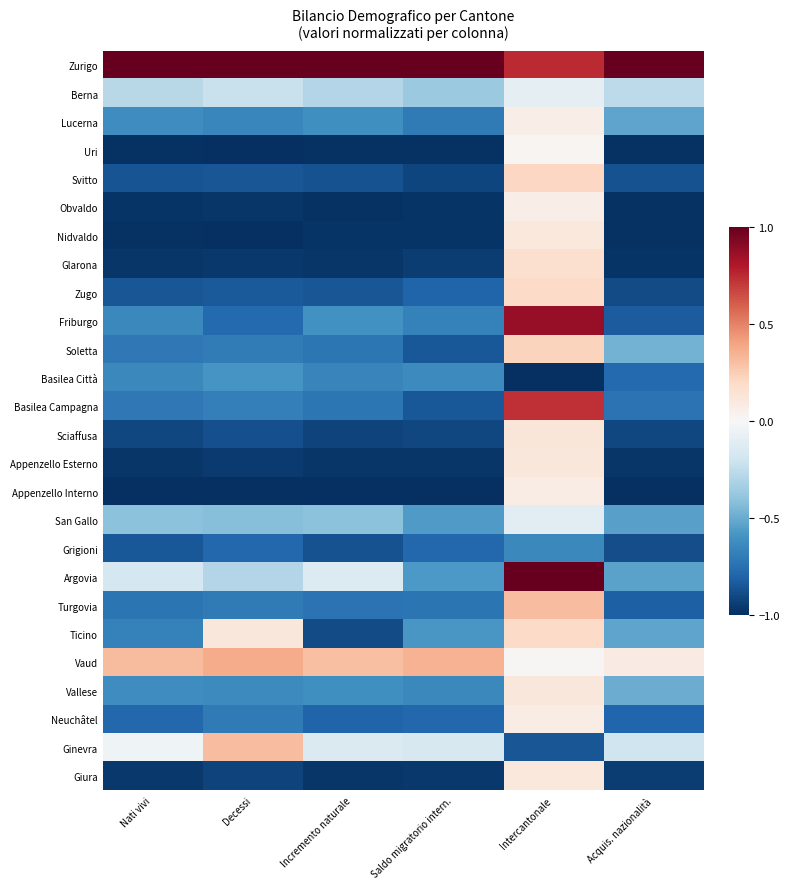

How many data points does each series have?

6